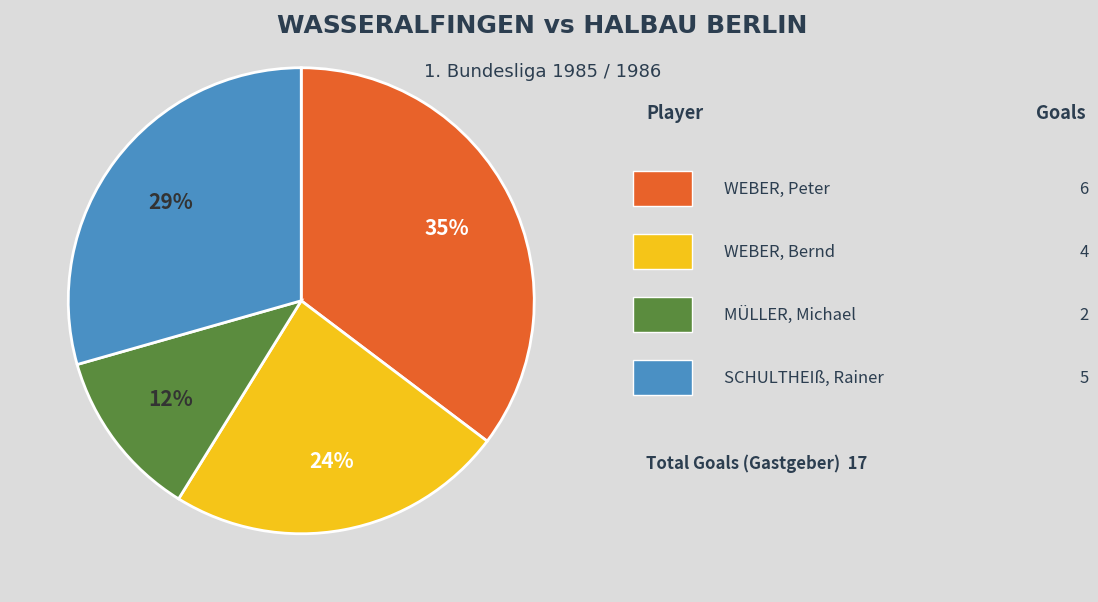

How many segments does this pie chart have?

4